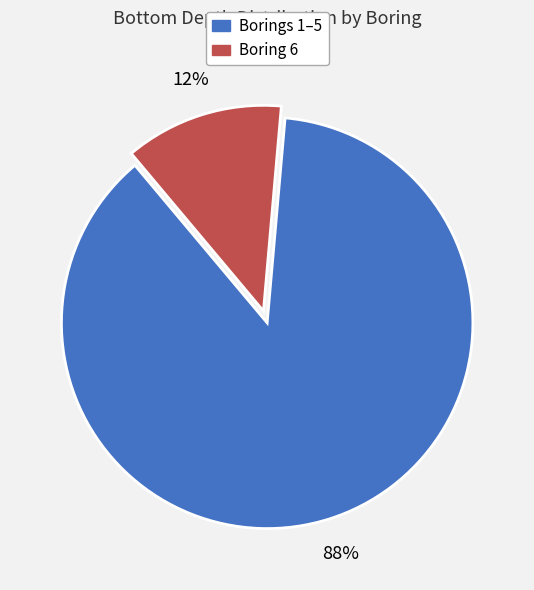

How many slices are in this pie chart?

2